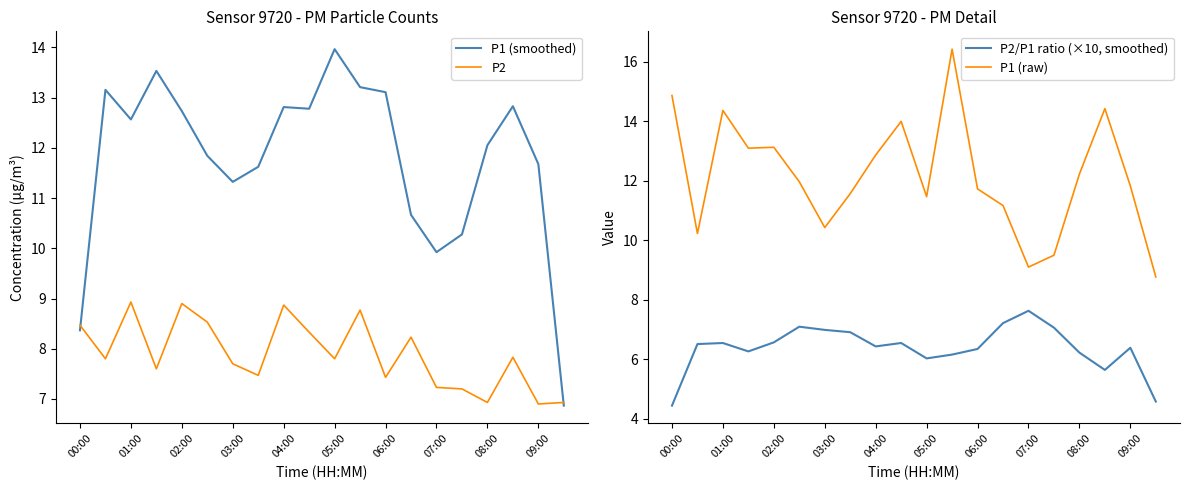

The P1 (raw) series shows 7.0 at 06:00. True or false?

False